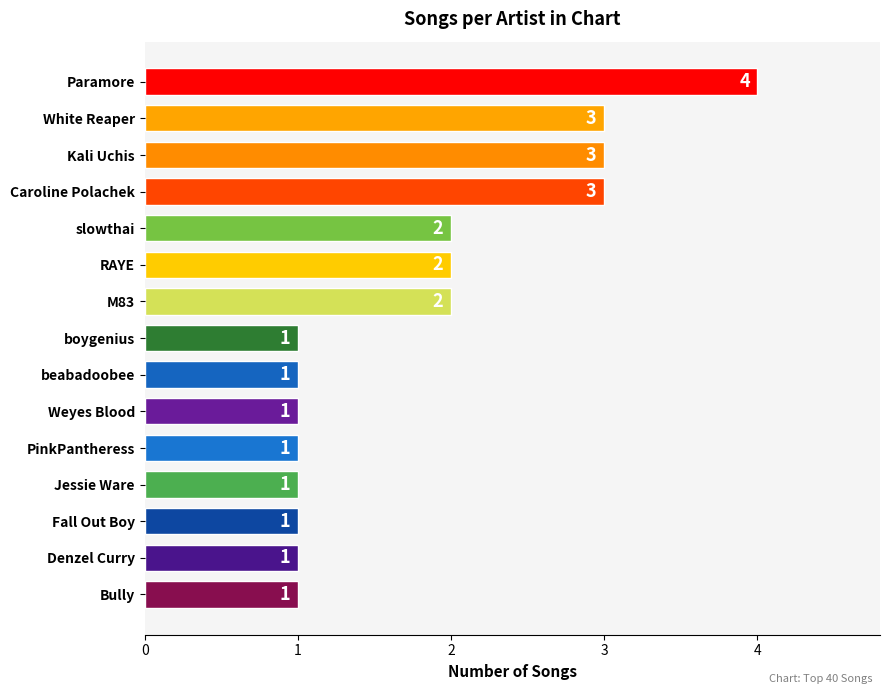

What is the sum of all values?

27